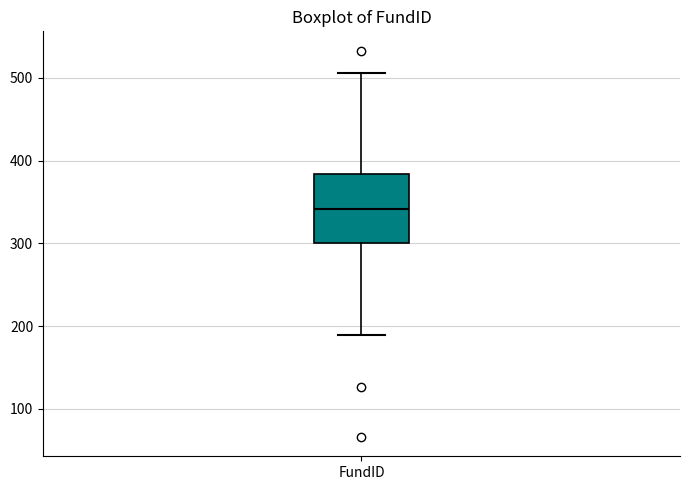

Transcribe this box plot: give where the median line is, the range the box spans, and where the two whiskers end, as read against the y-axis. The values are not printed on the chart, so give them approximately, as read against the axis.

median 340, box 300 to 380, whiskers 190 to 510